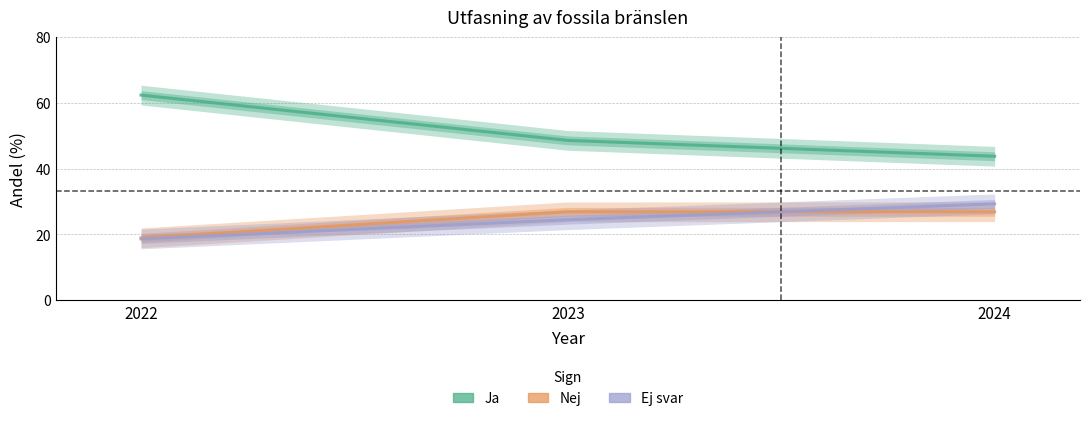

How many values in the Nej series are below 26?

1